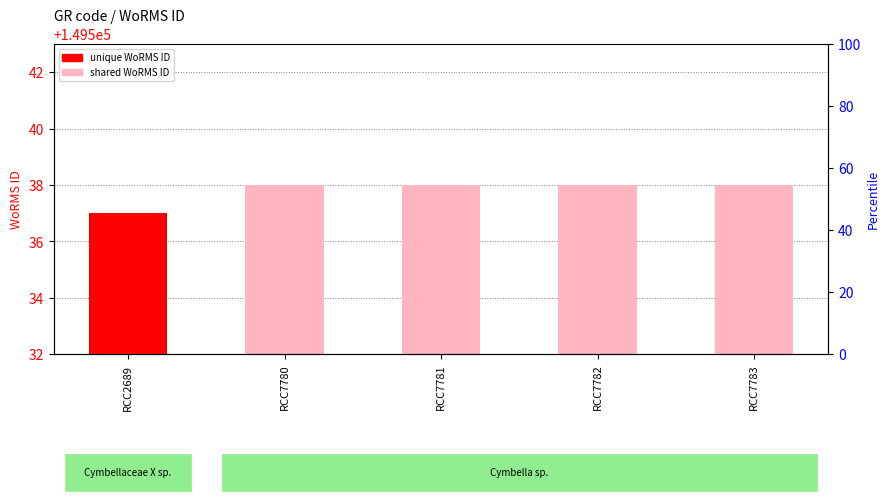

Reading right to left, transcribe all the data shown in this chart.

149538	149538	149538	149538	149537